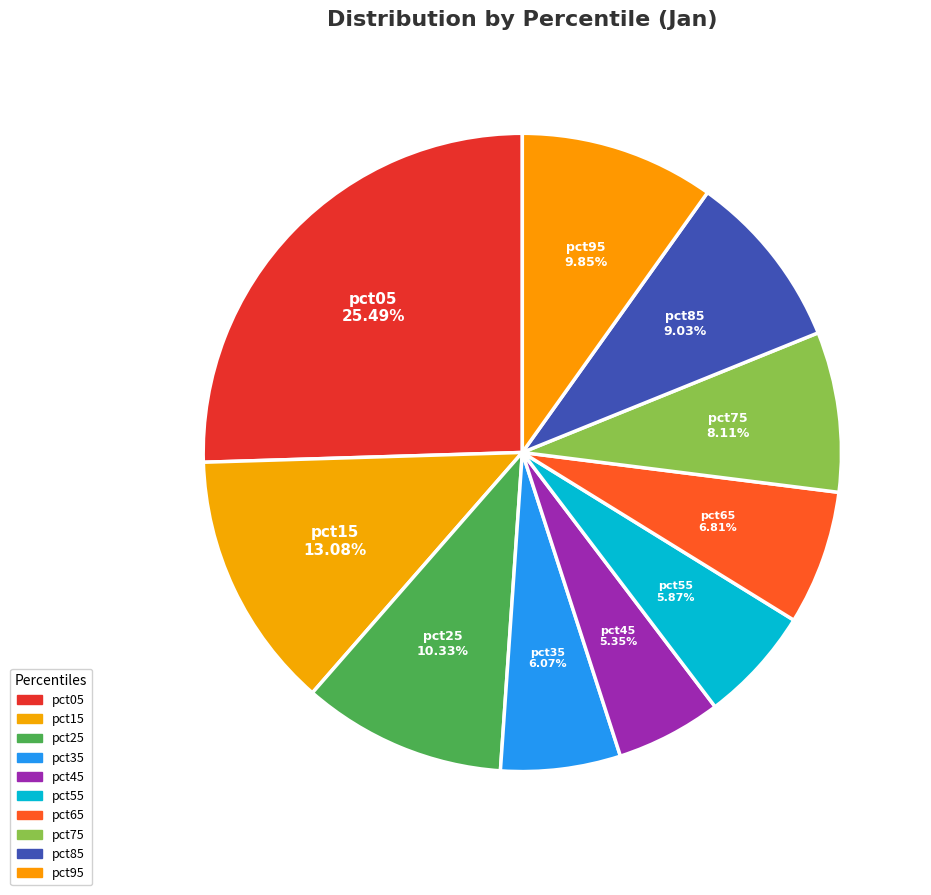

Does pct85 represent more than half of the total?

No